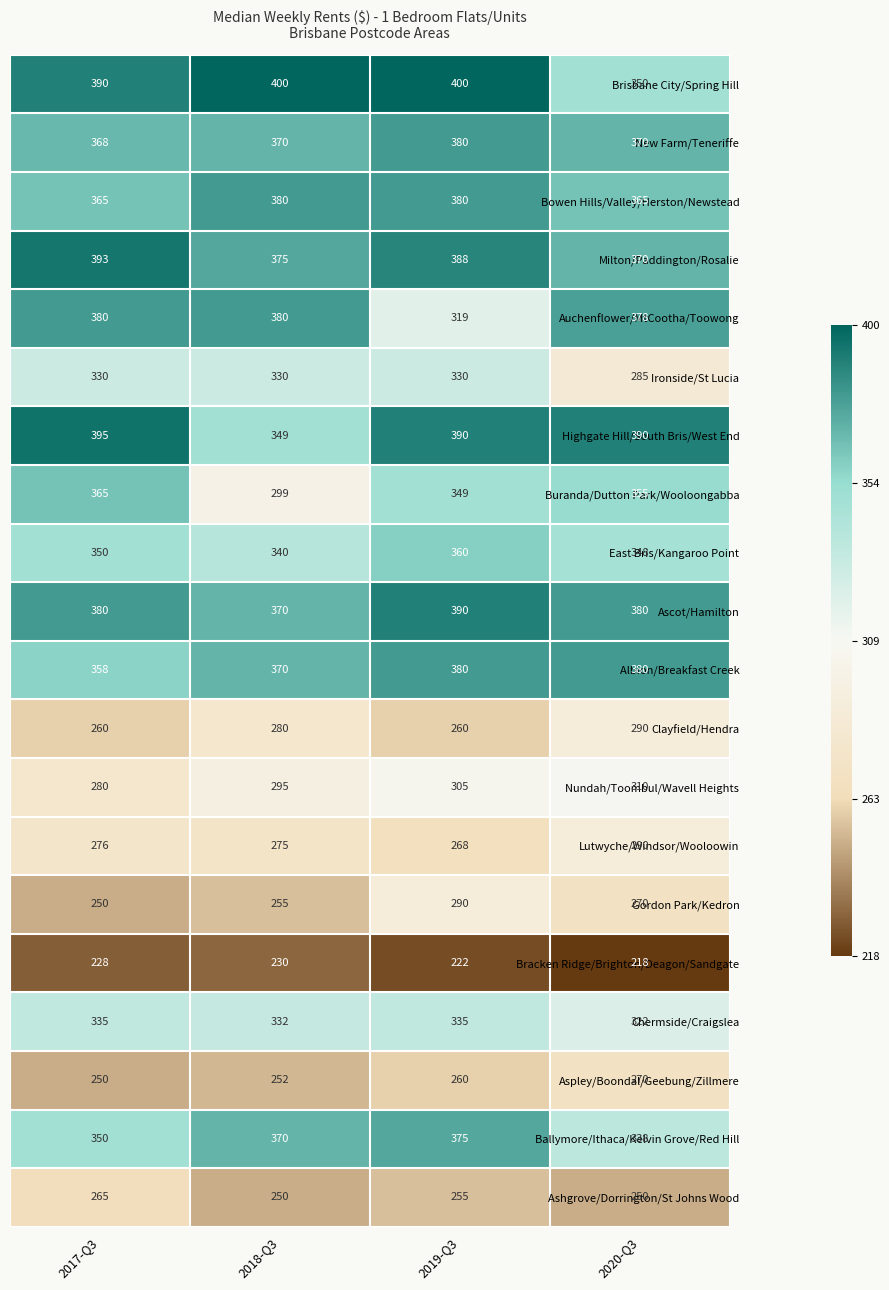

List the labels in order of Lutwyche/Windsor/Wooloowin value, largest first.

2020-Q3, 2017-Q3, 2018-Q3, 2019-Q3